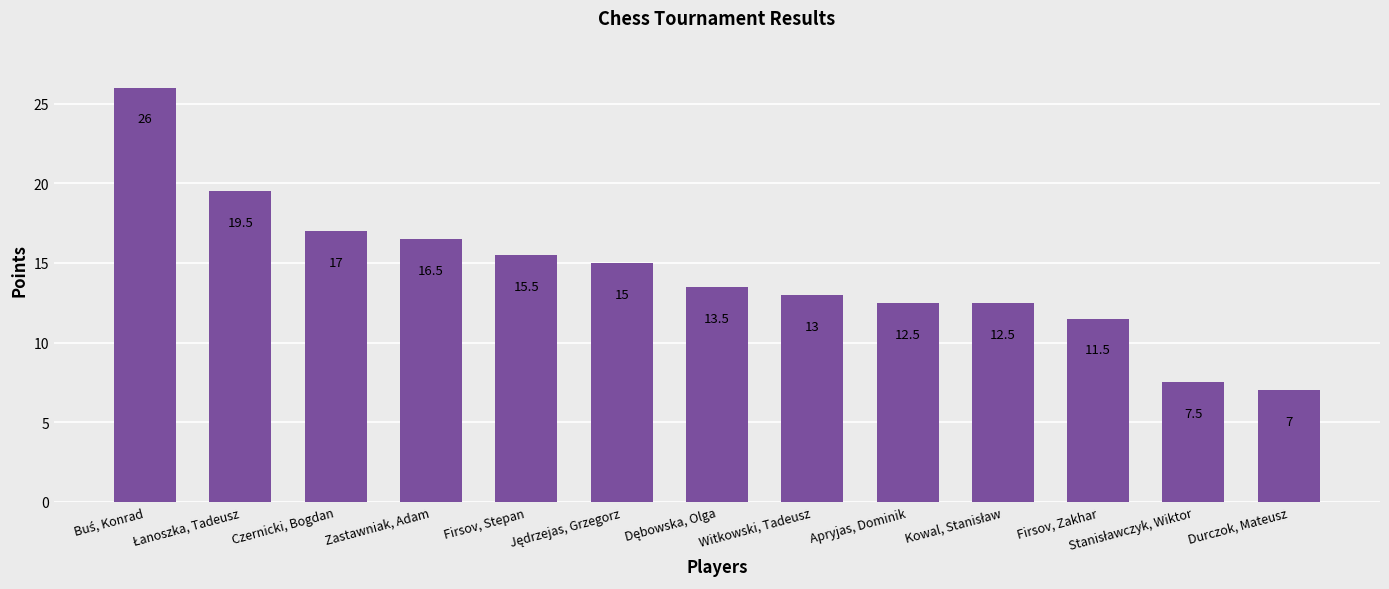

What is the value of the 11th bar from the left?

11.5